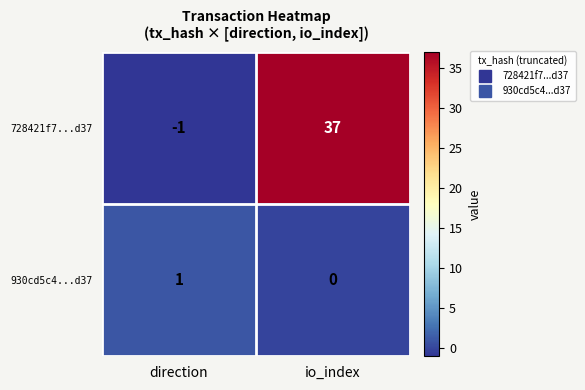

What is the spread (max minus min) of values at io_index?

37